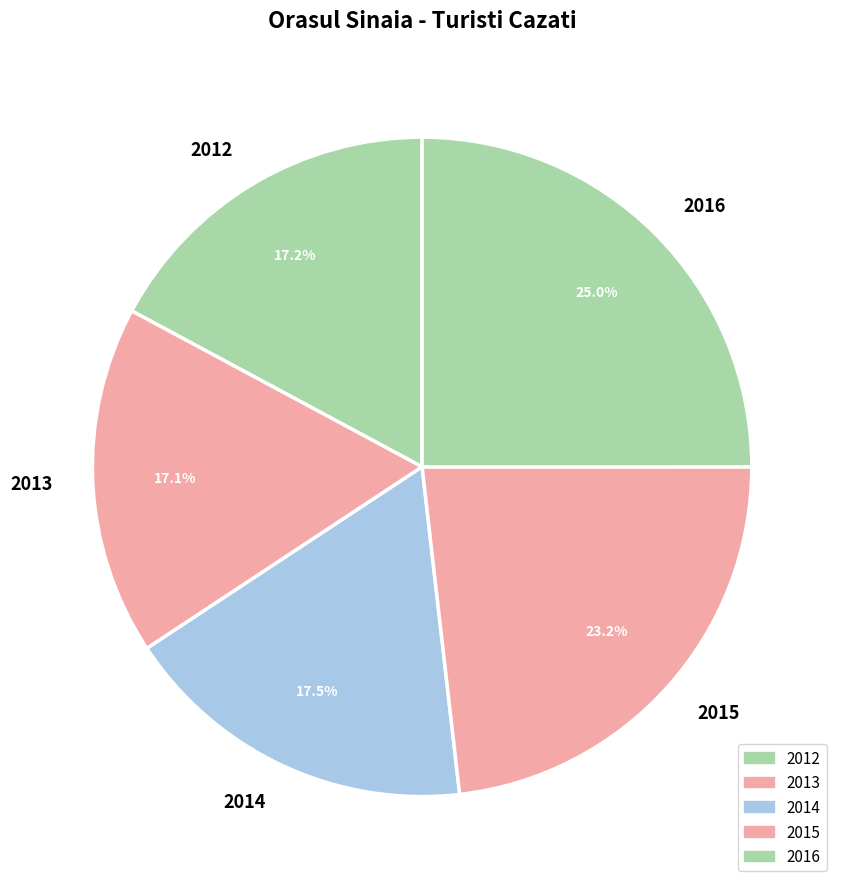

How many segments does this pie chart have?

5